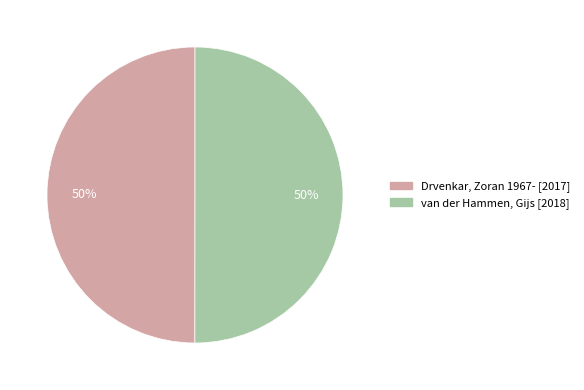

Do Drvenkar, Zoran 1967- and van der Hammen, Gijs together represent more than half of the pie?

Yes